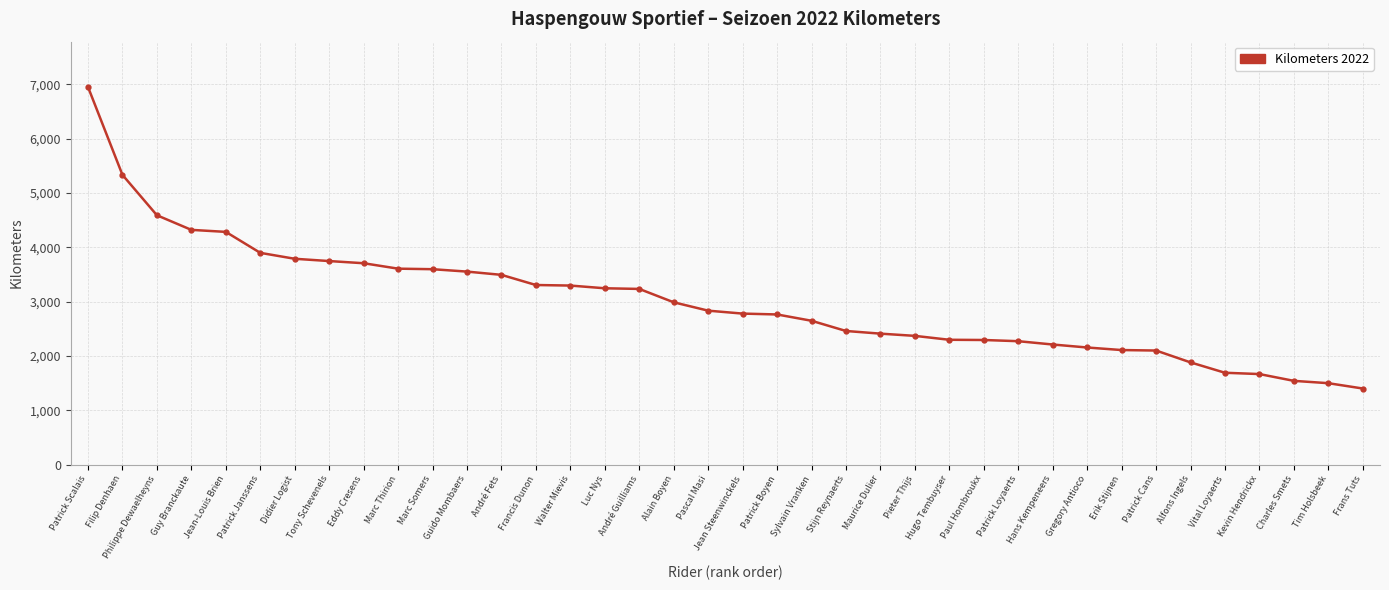

What is the sum of all values?

114291